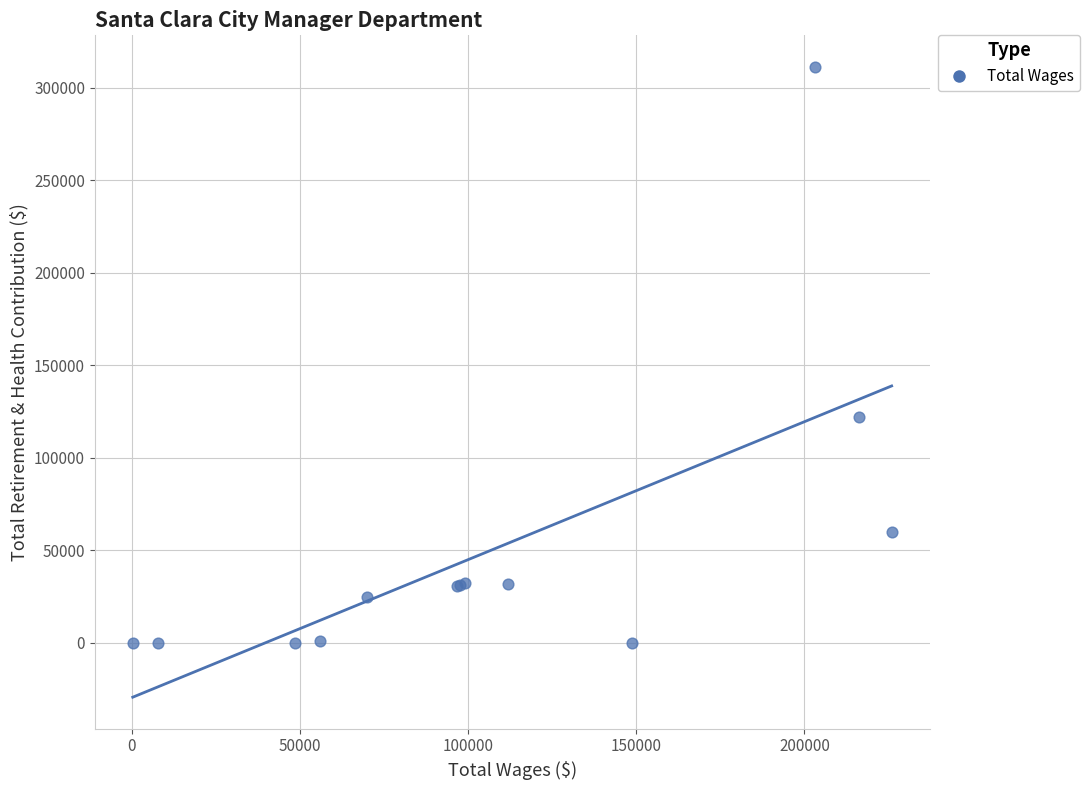

What Y value in the scatter plot is closest to 155613?

122125